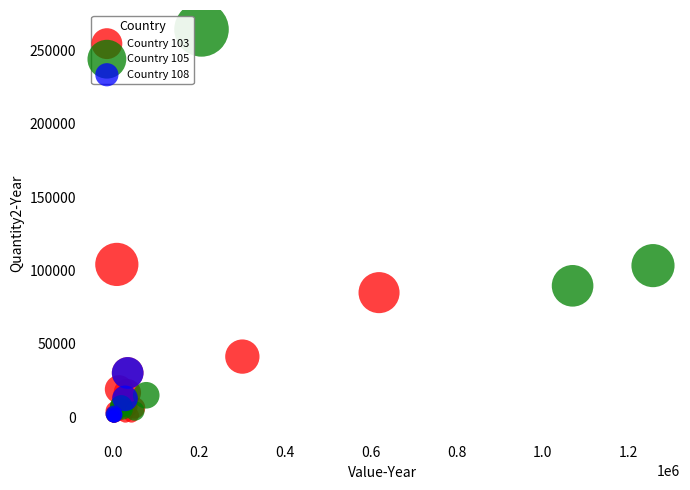

Which series has the widest spread of Y values?

Country 105